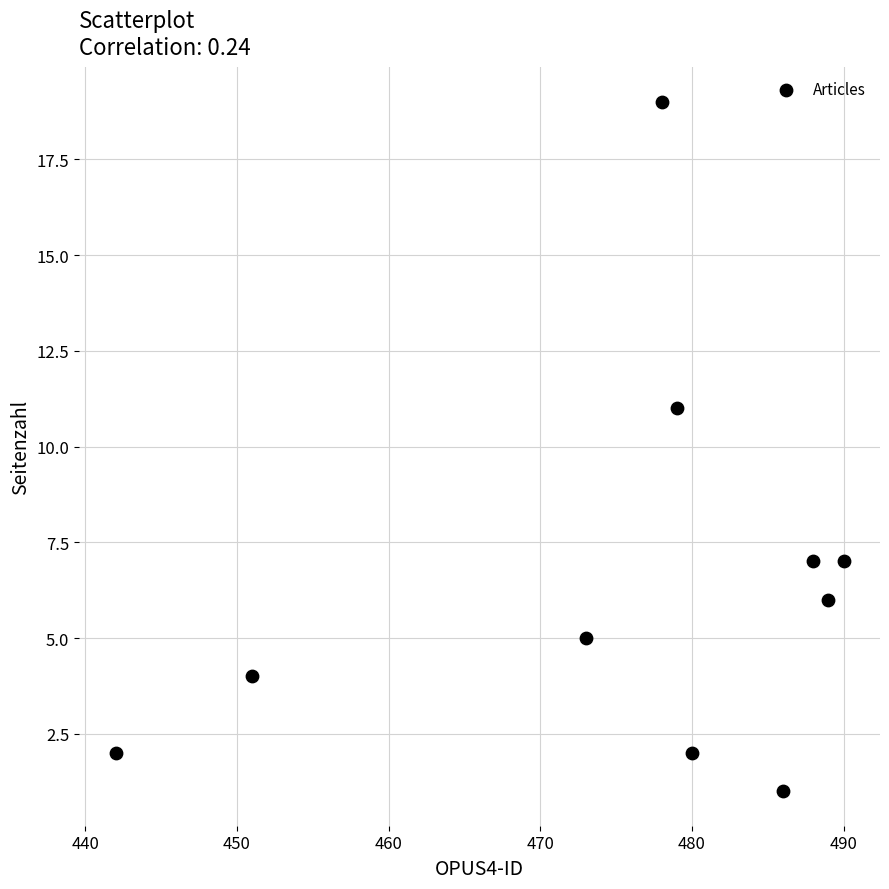

What Y value in the scatter plot is closest to 10?

11